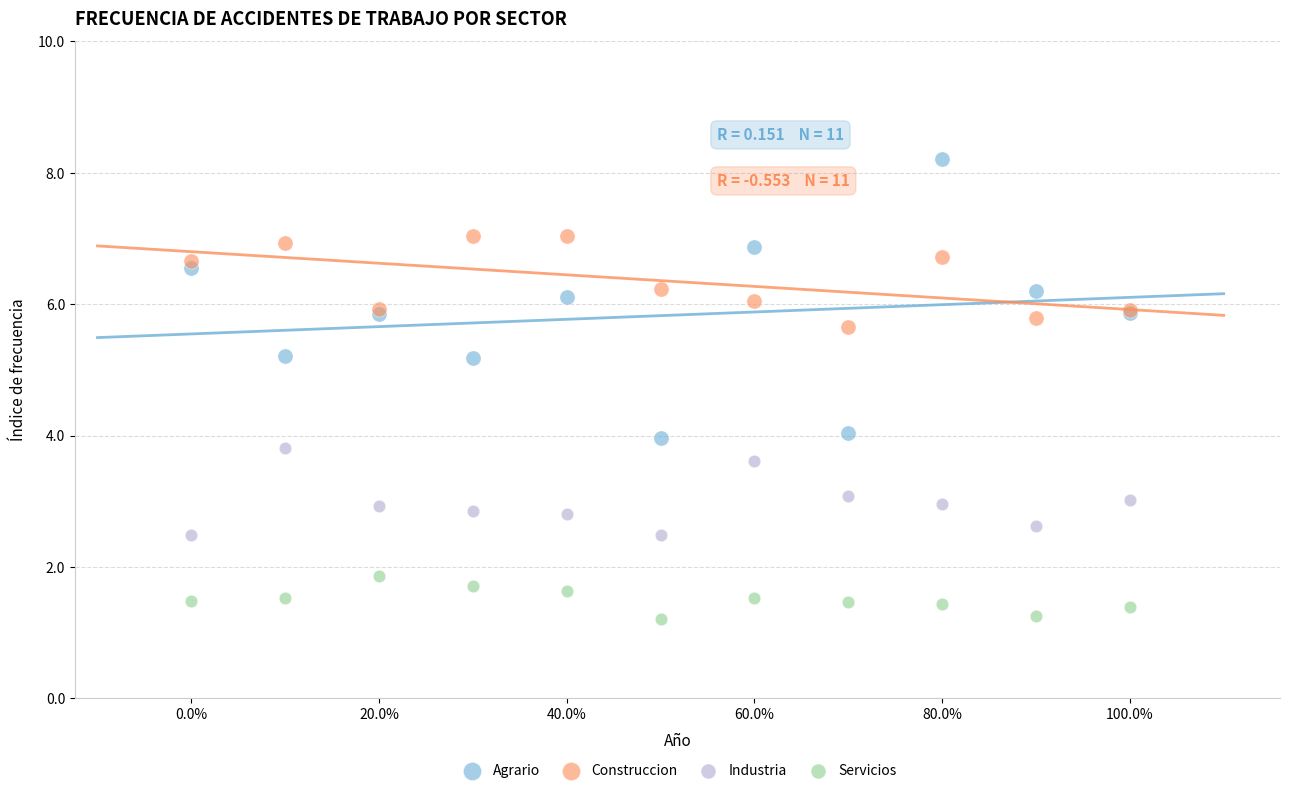

Which series contains the highest Y value?

Agrario